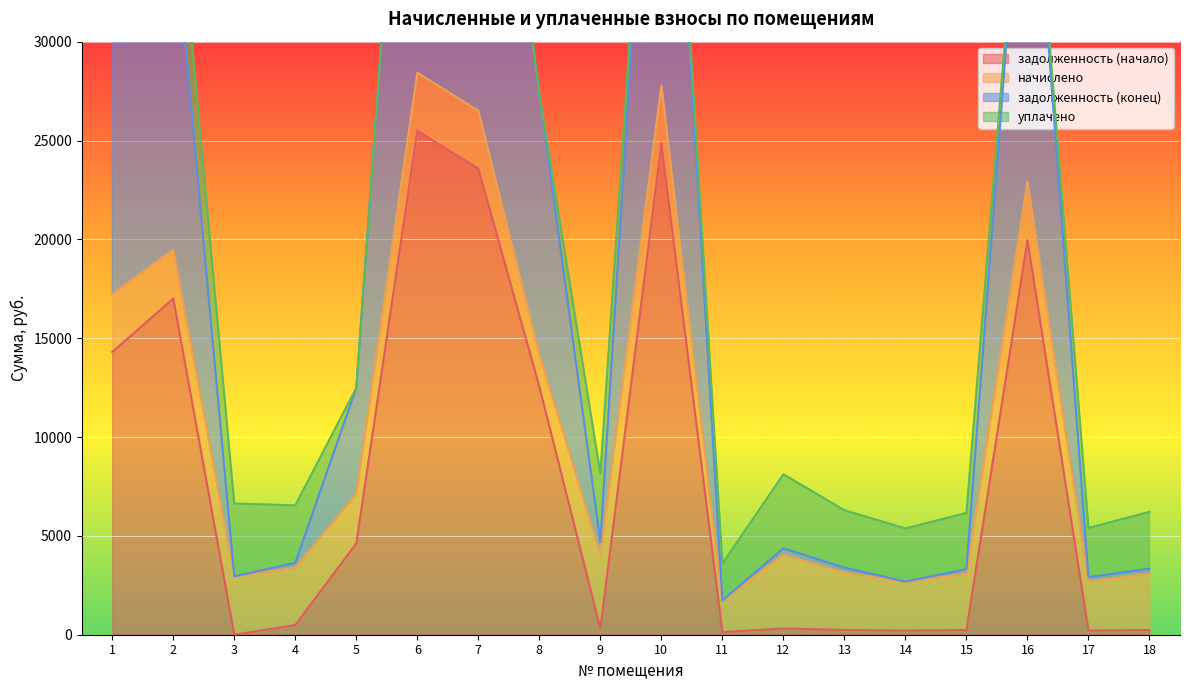

What is the highest value of the задолженность (начало) series?

25487.2